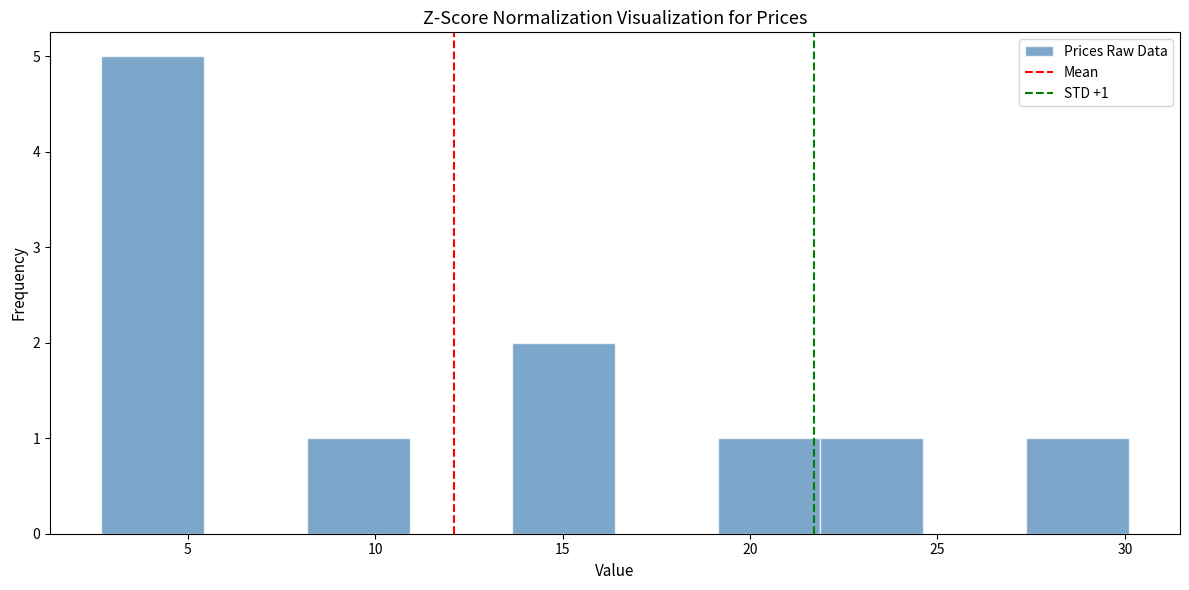

Over which range of the x-axis is the bar tallest?

2.5 to 5.5